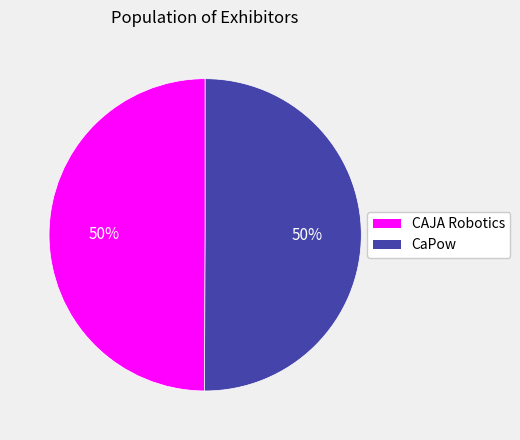

Combined, do CAJA Robotics and CaPow account for over 50%?

Yes